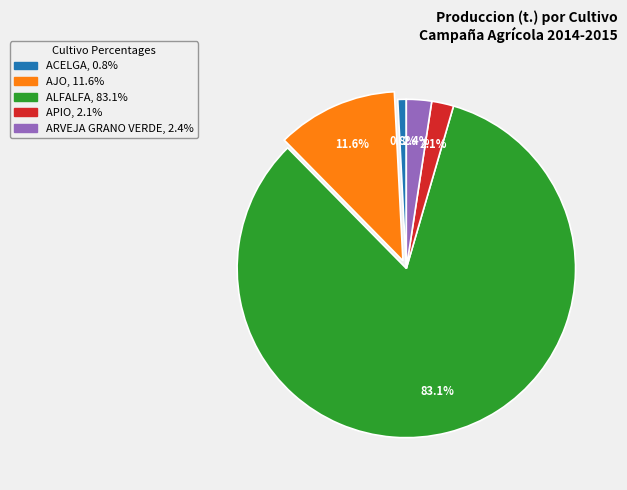

How many slices are in this pie chart?

5